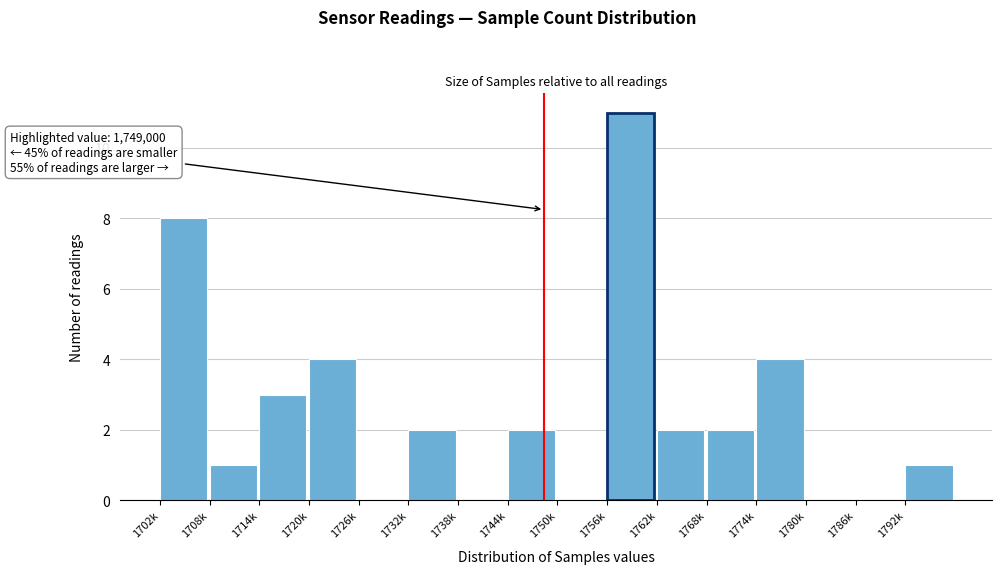

Reading left to right, extract all data points from this chart.

1702k=8	1708k=1	1714k=3	1720k=4	1726k=0	1732k=2	1738k=0	1744k=2	1750k=0	1756k=11	1762k=2	1768k=2	1774k=4	1780k=0	1786k=0	1792k=1